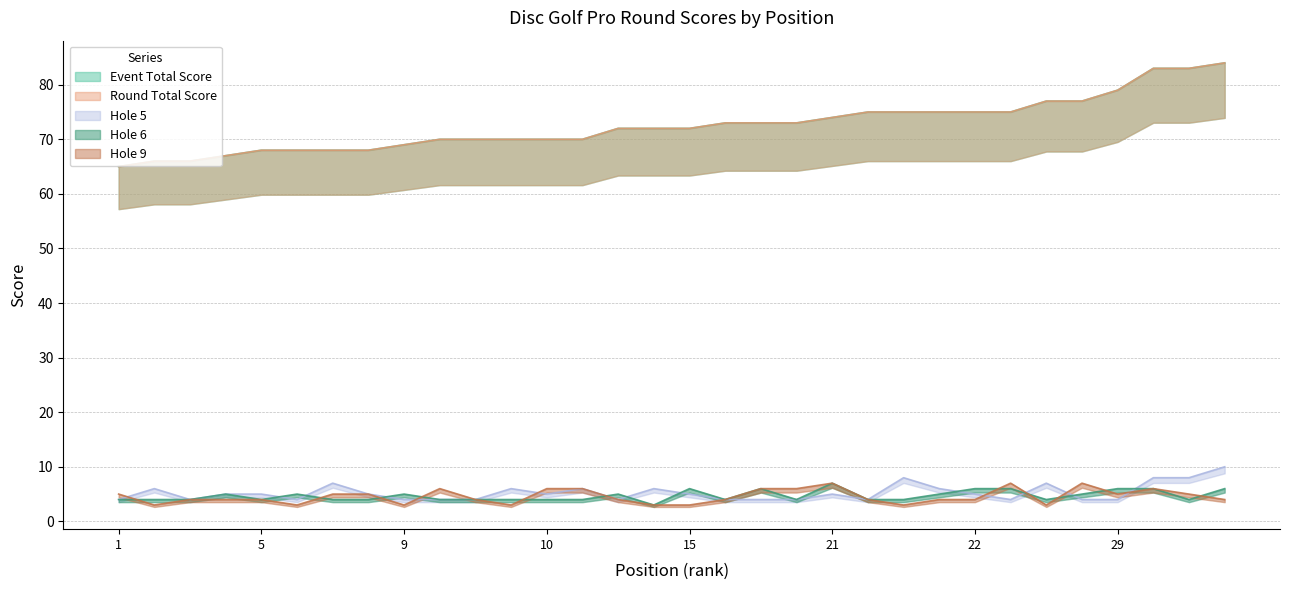

The value of hole_6 at 2 is 4. True or false?

True